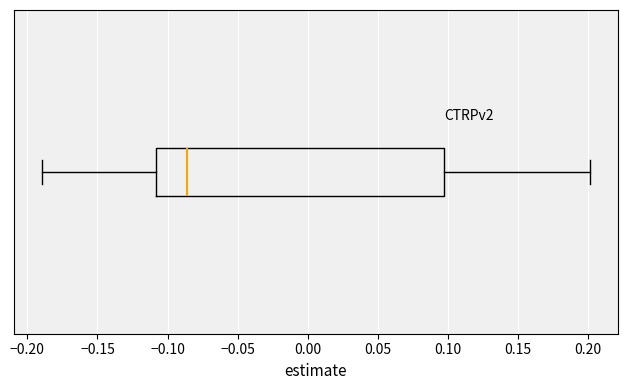

Transcribe this box plot: give where the median line is, the range the box spans, and where the two whiskers end, as read against the x-axis. The values are not printed on the chart, so give them approximately, as read against the axis.

median -0.085, box -0.110 to 0.100, whiskers -0.190 to 0.200